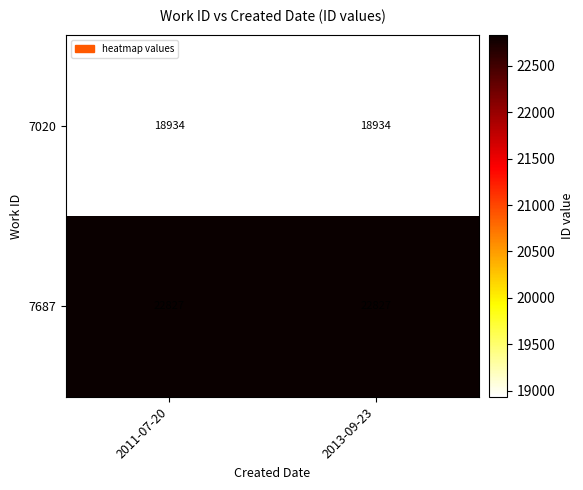

Reading left to right, extract all data points from this chart.

7020: 2011-07-20=18934	2013-09-23=18934
7687: 2011-07-20=22827	2013-09-23=22827